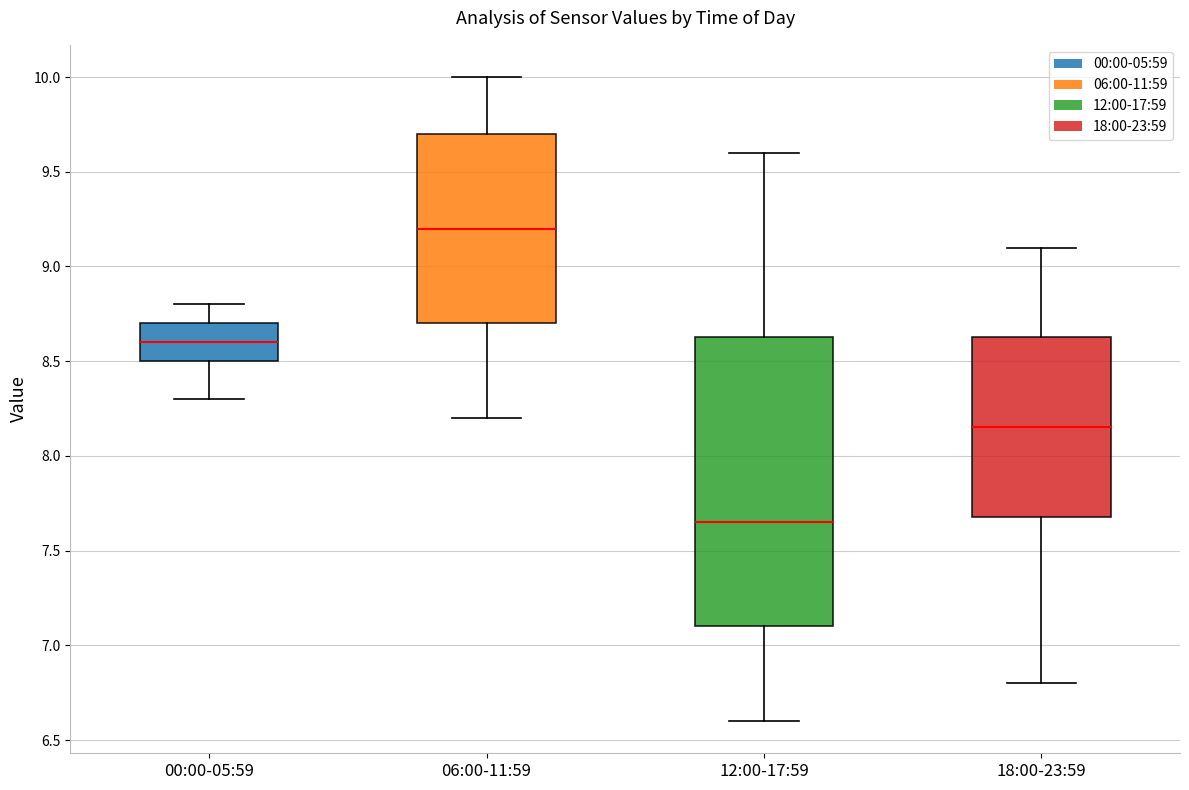

Comparing the boxes themselves (not the whiskers), which one is the tallest?

12:00-17:59